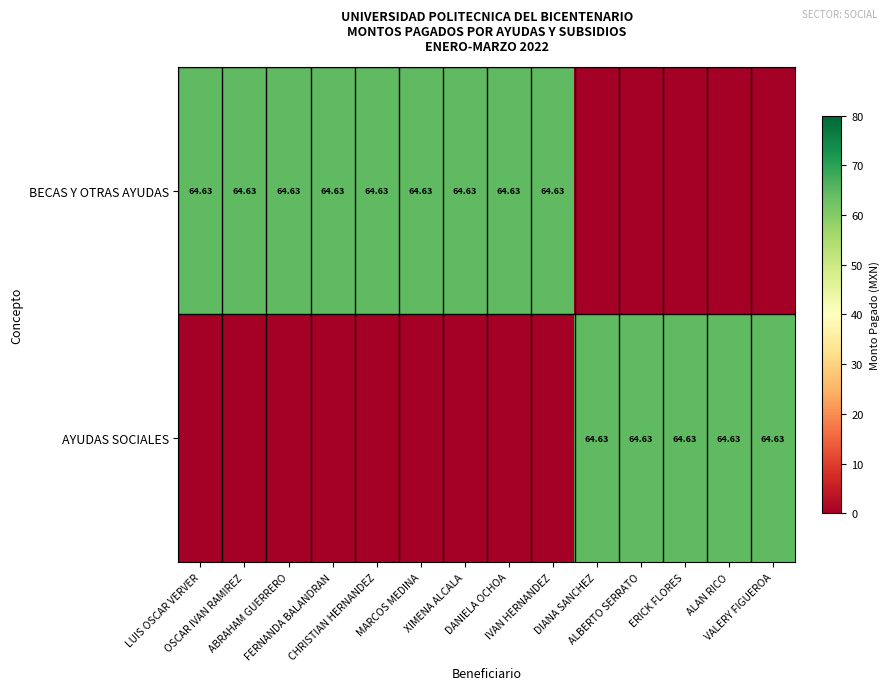

Which label corresponds to the smallest value in the chart?

DIANA SANCHEZ